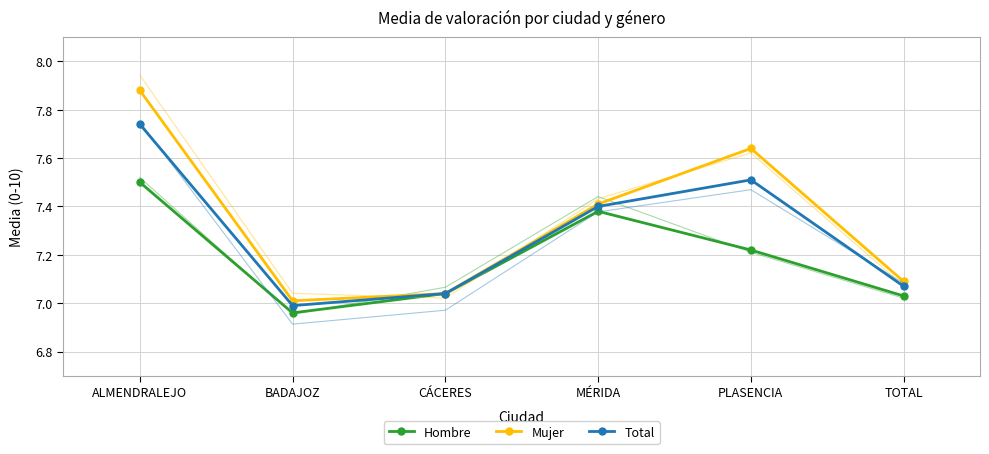

Which series has the widest spread of values?

Mujer